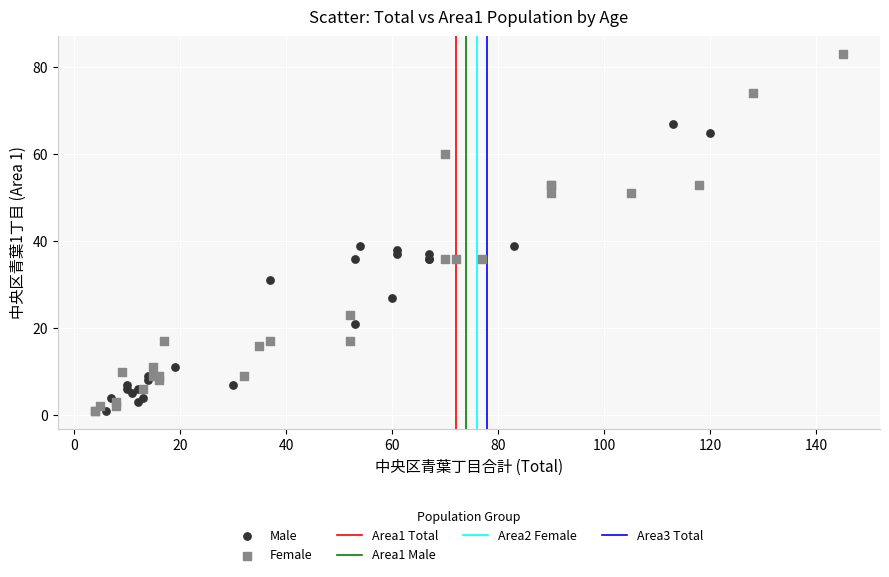

Which series reaches the maximum Y coordinate?

Female